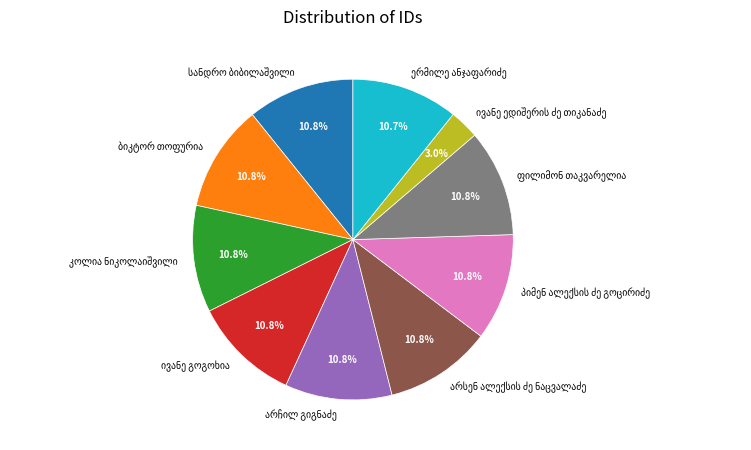

True or false: არჩილ გიგნაძე accounts for 4% of the total.

False